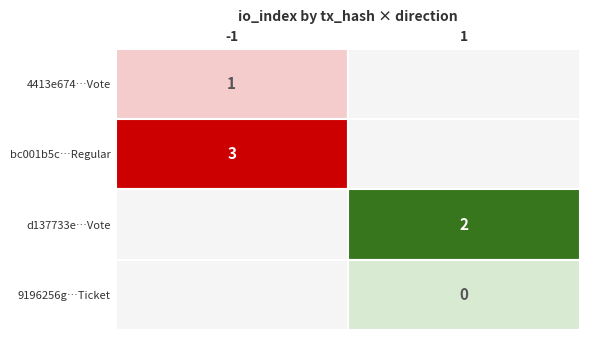

At 0, list the series in order from smallest to largest.

-1, 1